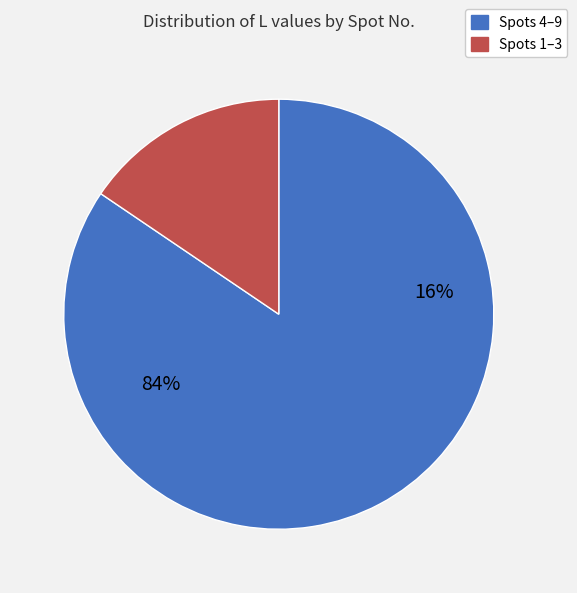

Does 2 represent more than half of the total?

No